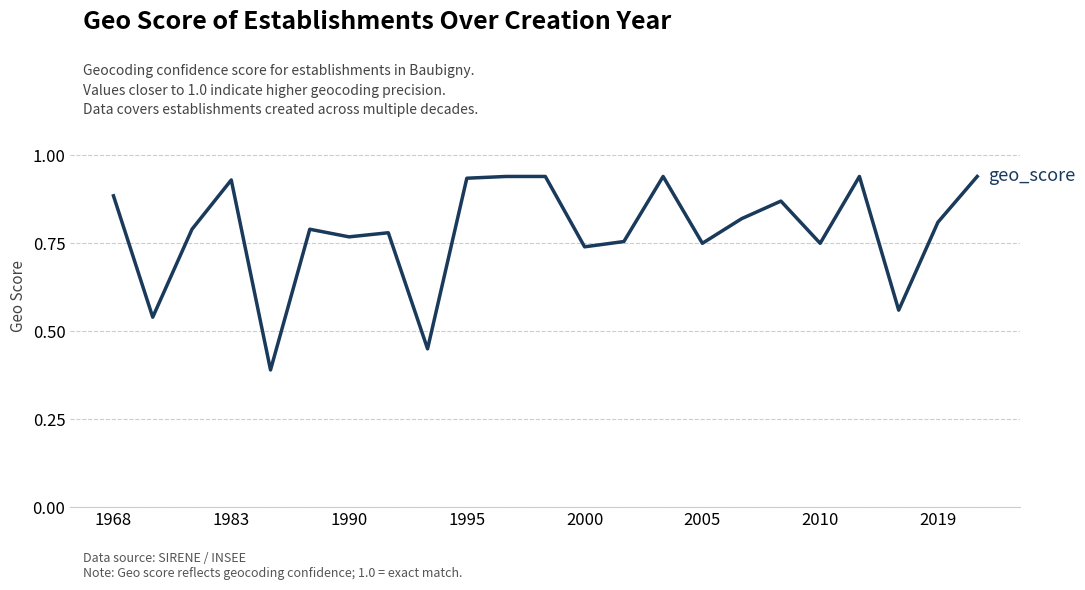

What is the minimum value shown in the chart?

0.4